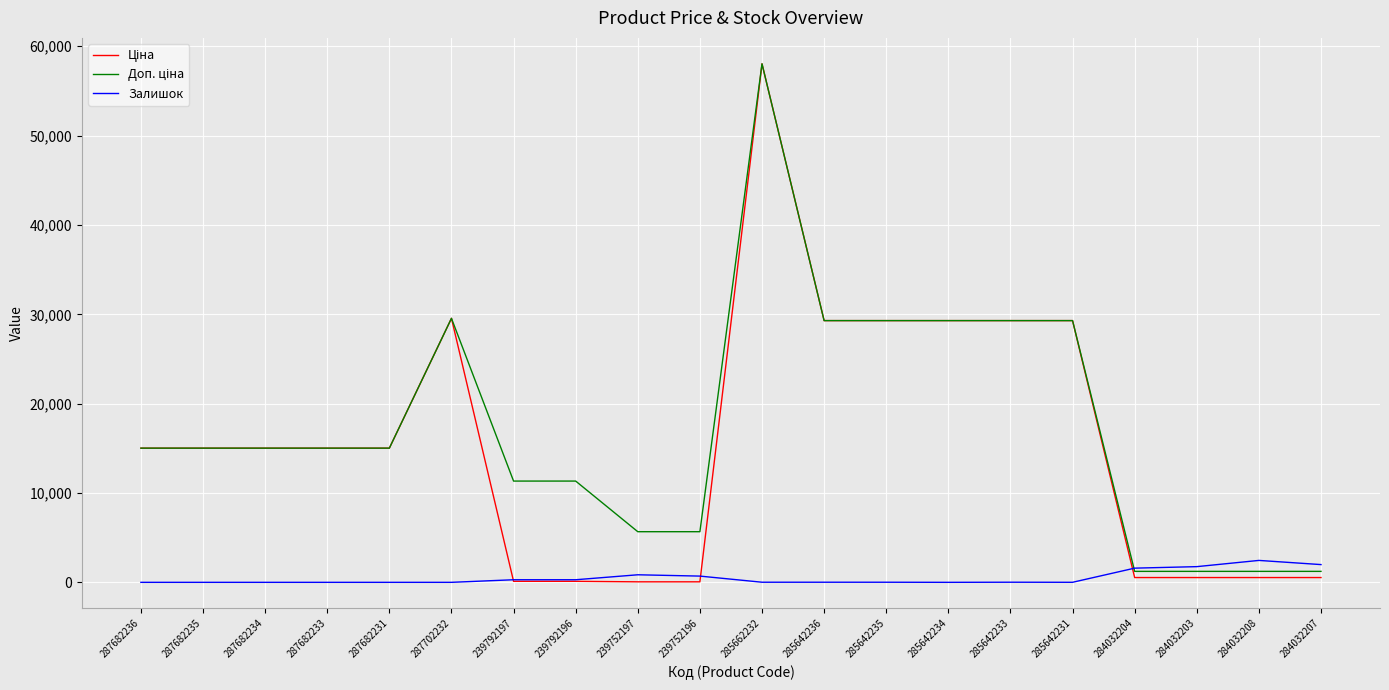

Does the chart have visible grid lines?

Yes